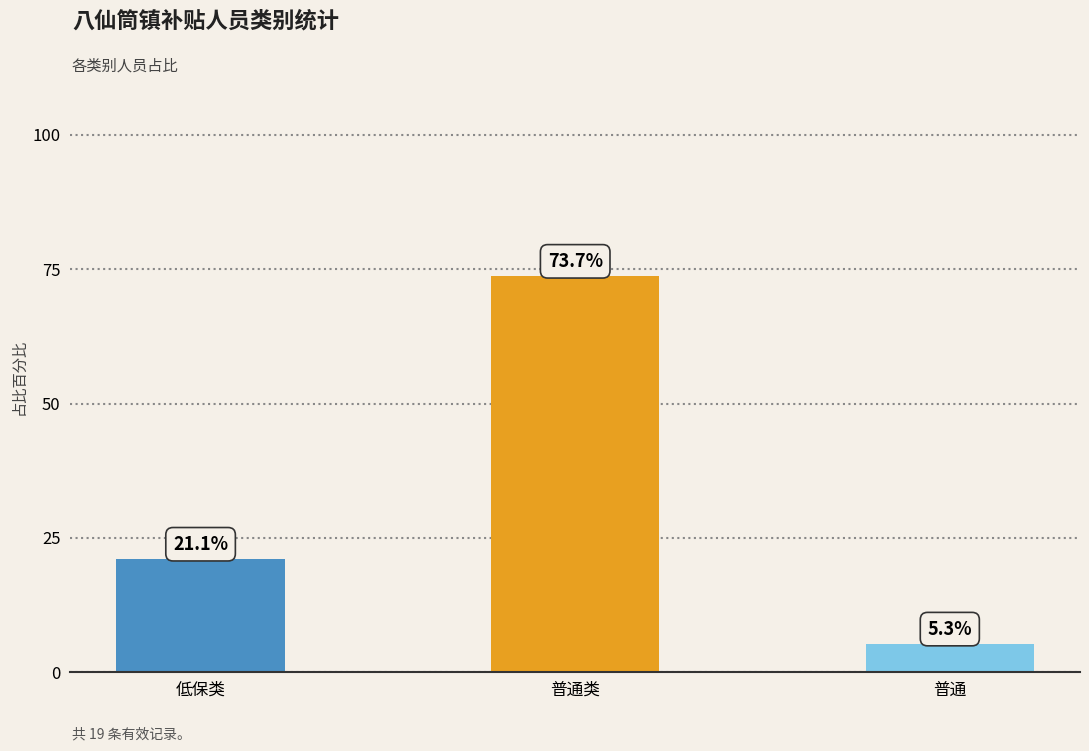

What is the minimum value shown in the chart?

5.3